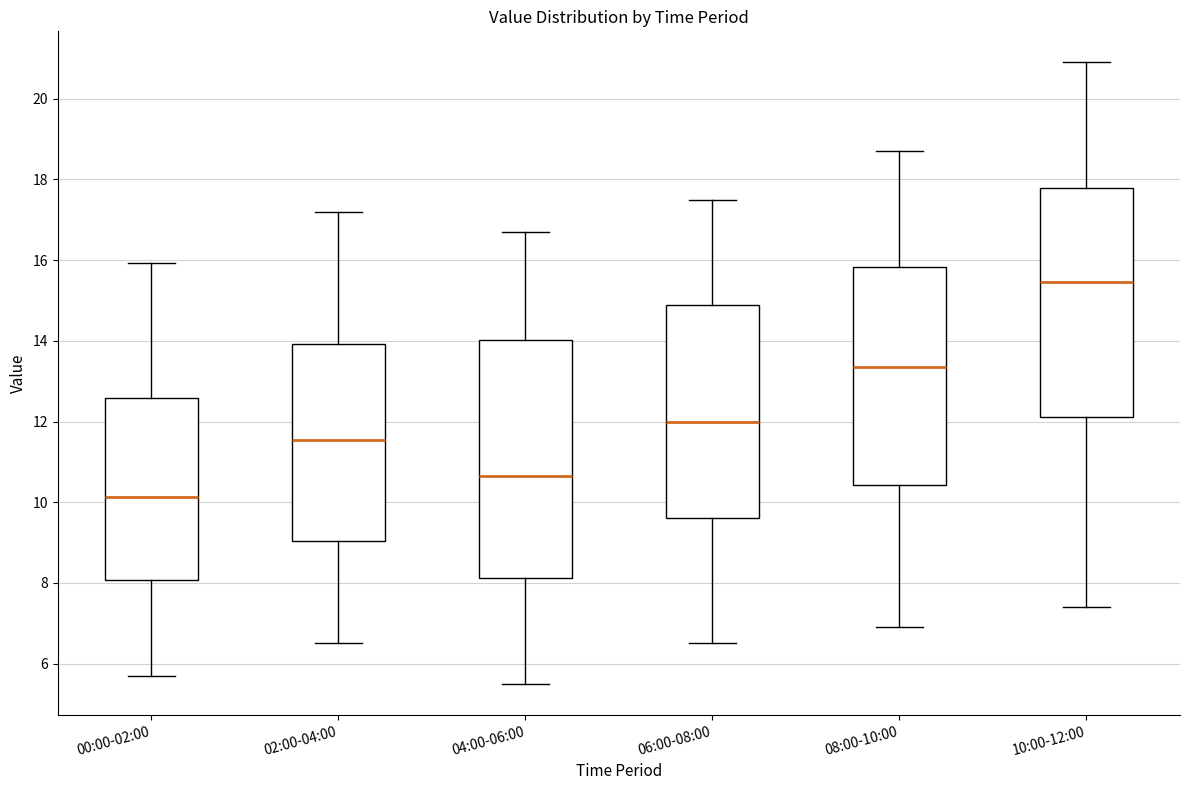

Reading left to right, transcribe this box plot: for each box, give where its median line is, the range the box spans, and where its two whiskers end, as read against the y-axis. The values are not printed on the chart, so give them approximately, as read against the axis.

00:00-02:00: median 10.2, box 8.0 to 12.6, whiskers 5.8 to 16.0
02:00-04:00: median 11.6, box 9.0 to 14.0, whiskers 6.6 to 17.2
04:00-06:00: median 10.6, box 8.2 to 14.0, whiskers 5.6 to 16.8
06:00-08:00: median 12.0, box 9.6 to 15.0, whiskers 6.6 to 17.6
08:00-10:00: median 13.4, box 10.4 to 15.8, whiskers 7.0 to 18.8
10:00-12:00: median 15.4, box 12.2 to 17.8, whiskers 7.4 to 21.0